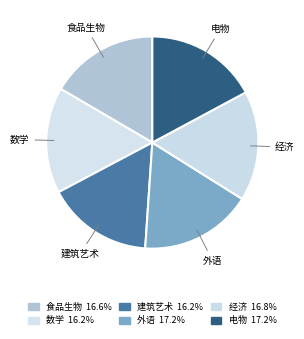

Between 建筑艺术 and 经济, which is larger?

经济